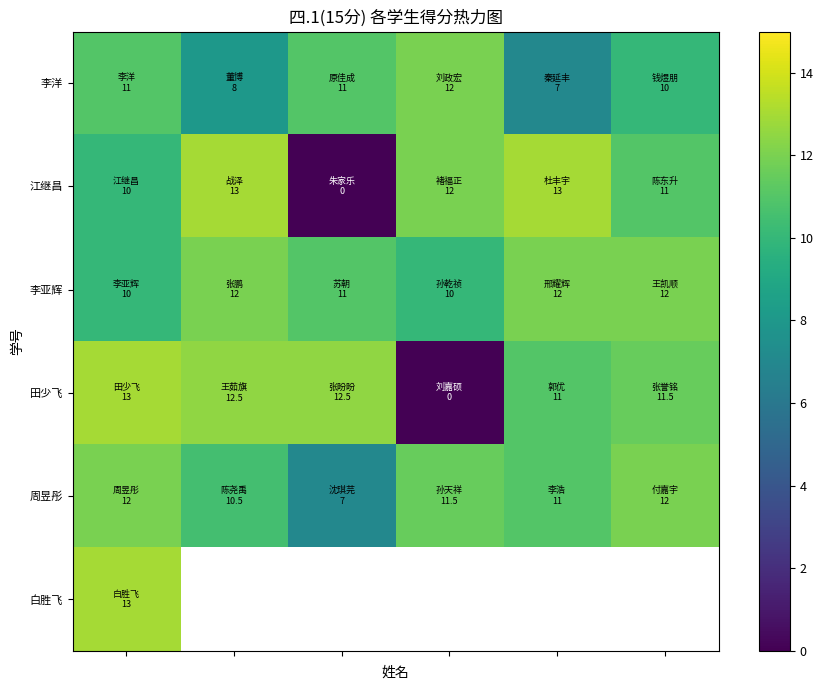

Which series has the largest total across all categories?

李亚辉